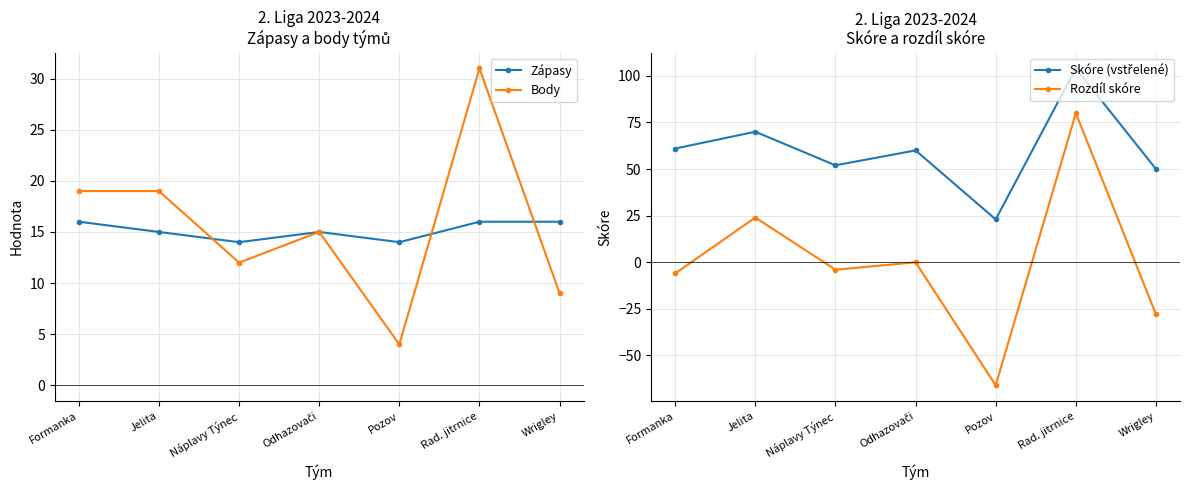

What is the label of the 3rd point from the right?

Pozov